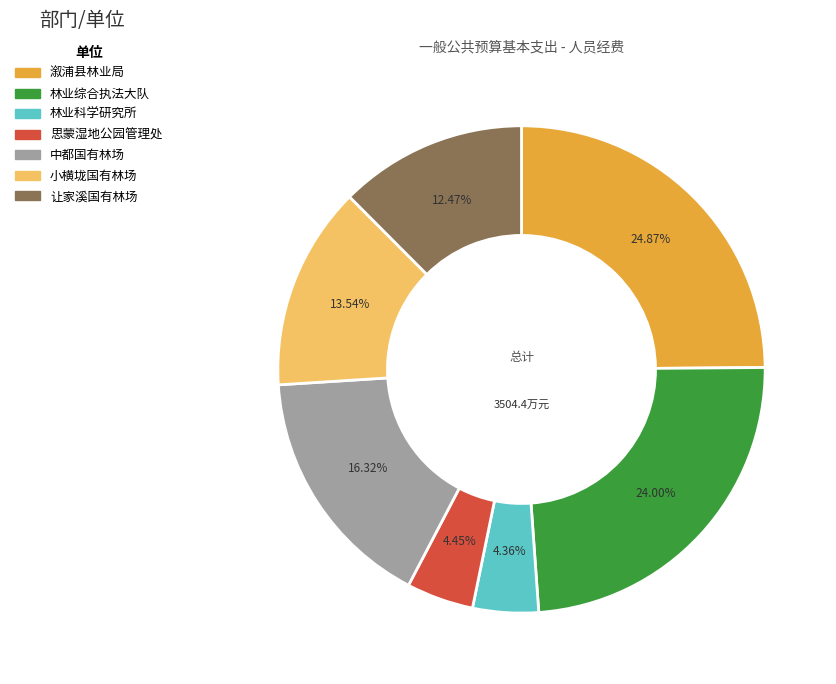

How many slices are in this pie chart?

7